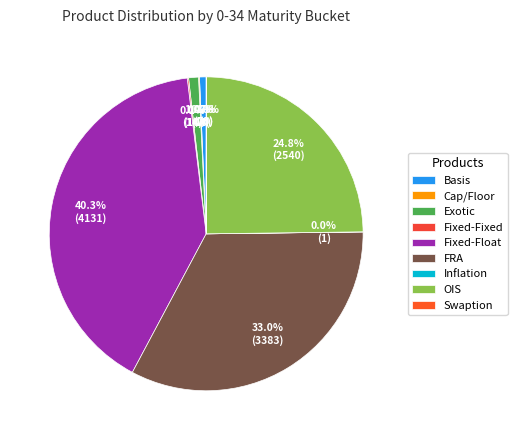

The Fixed-Float slice represents 55% of the pie. True or false?

False